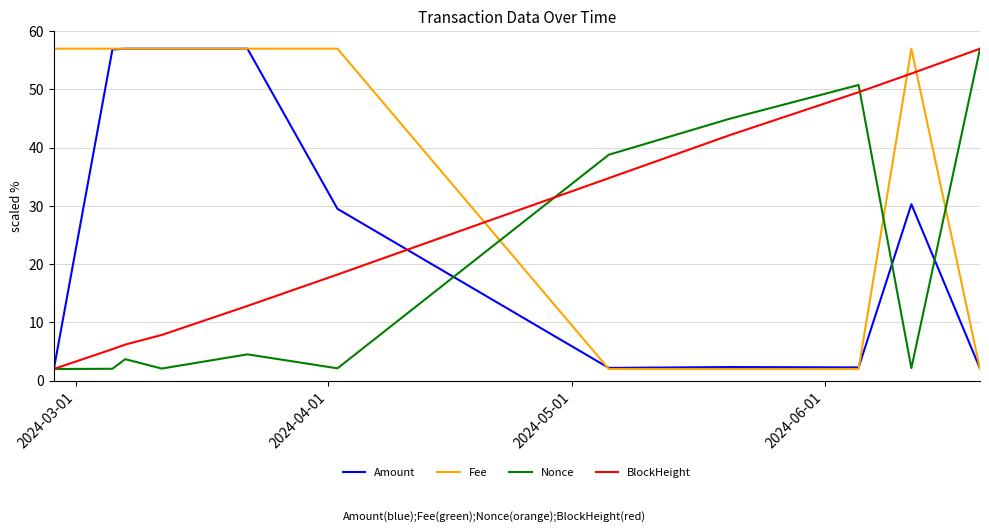

Which series has the largest total across all categories?

Fee